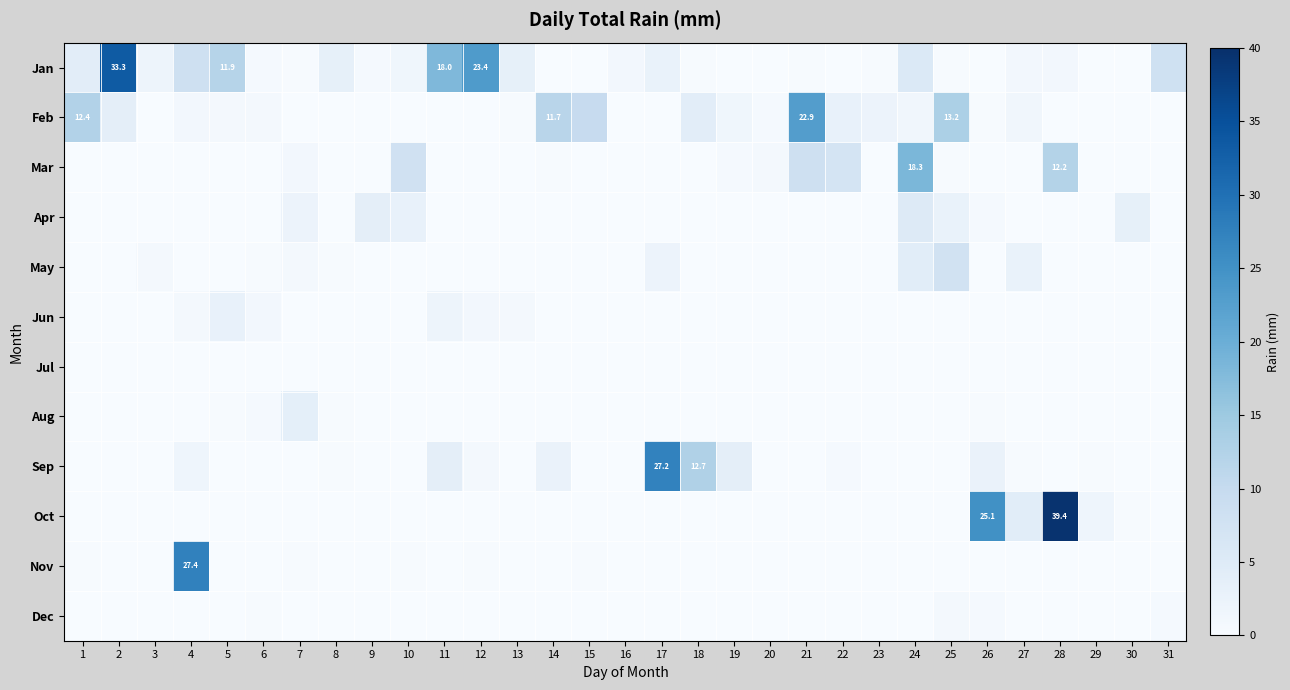

How many categories are shown in the chart?

31